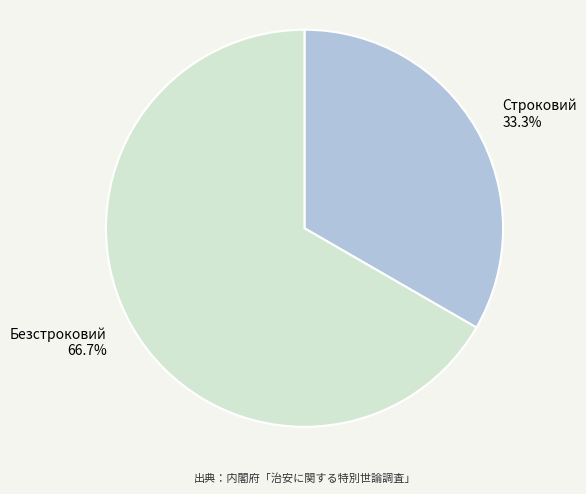

Approximately how many times larger is the value at Строковий compared to Безстроковий?

0.5